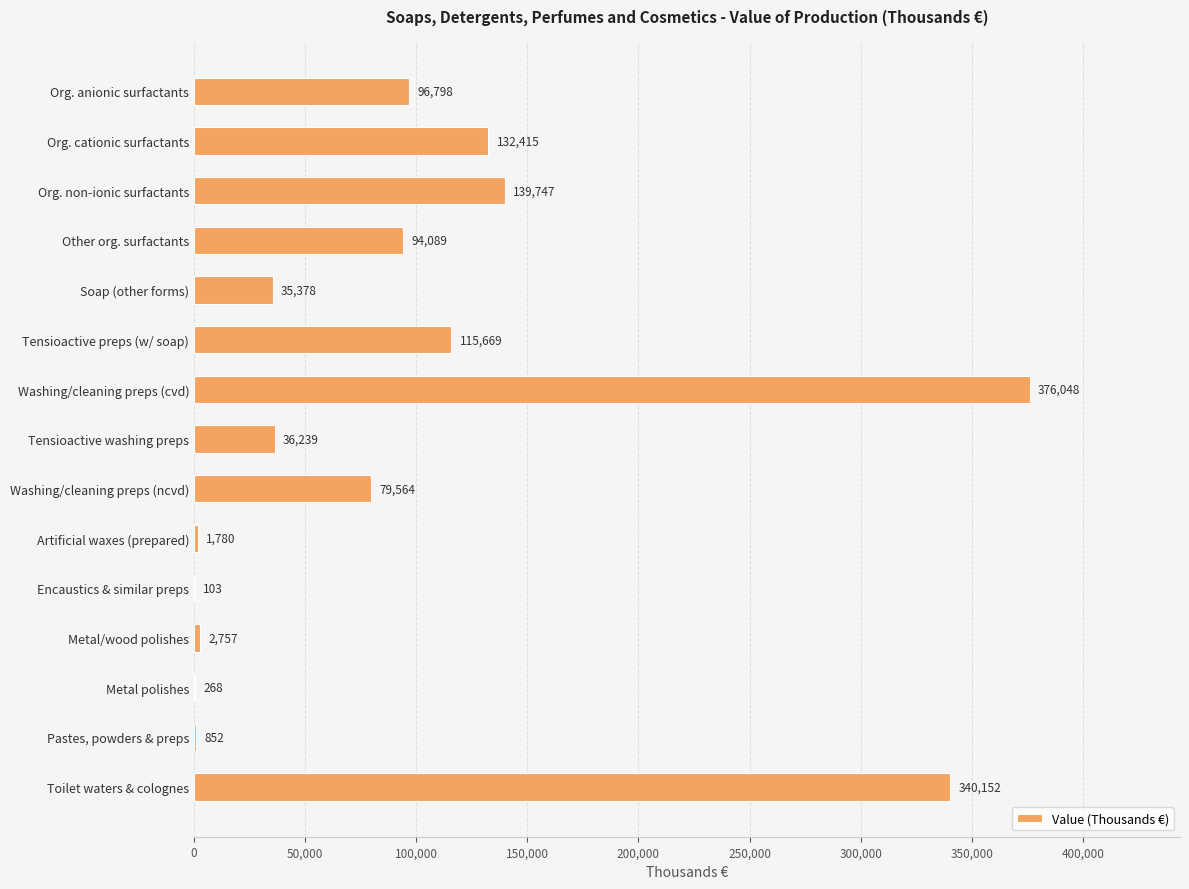

Is it true that the value at Toilet waters & colognes is 477510?

False